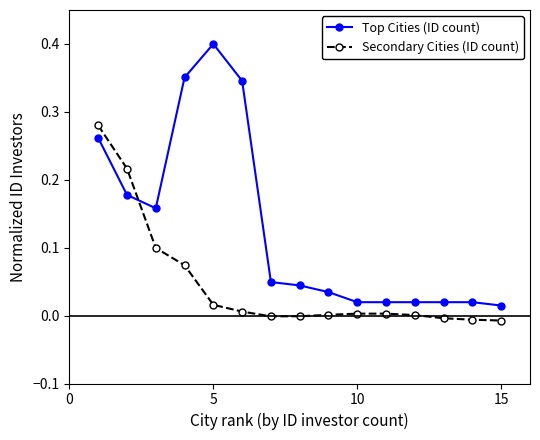

True or false: Top Cities (ID count) has more than 0 interior local peaks.

True